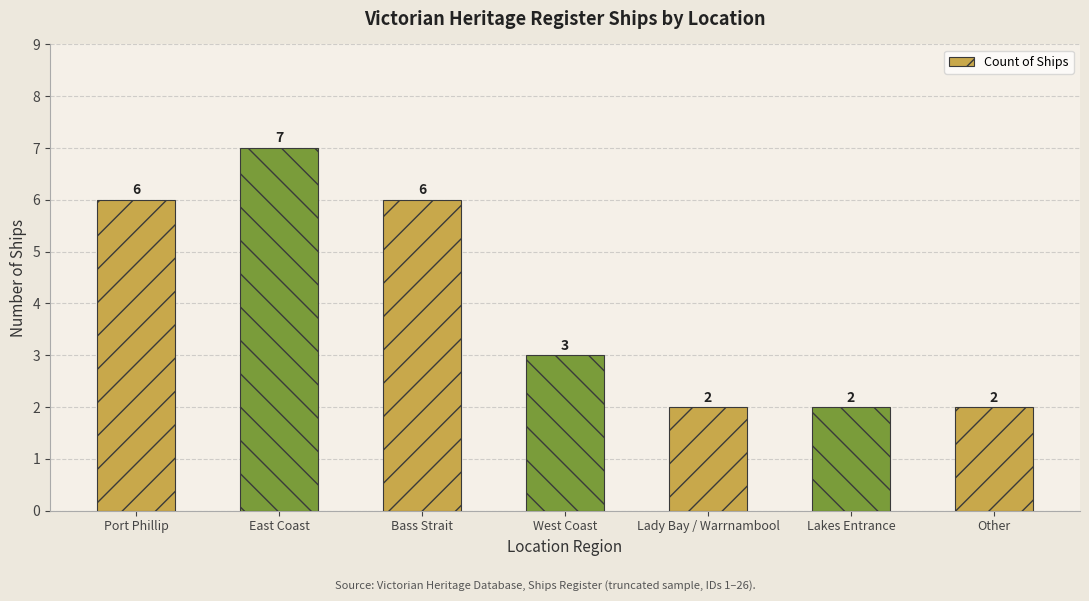

The chart shows a value of 3 at East Coast. True or false?

False